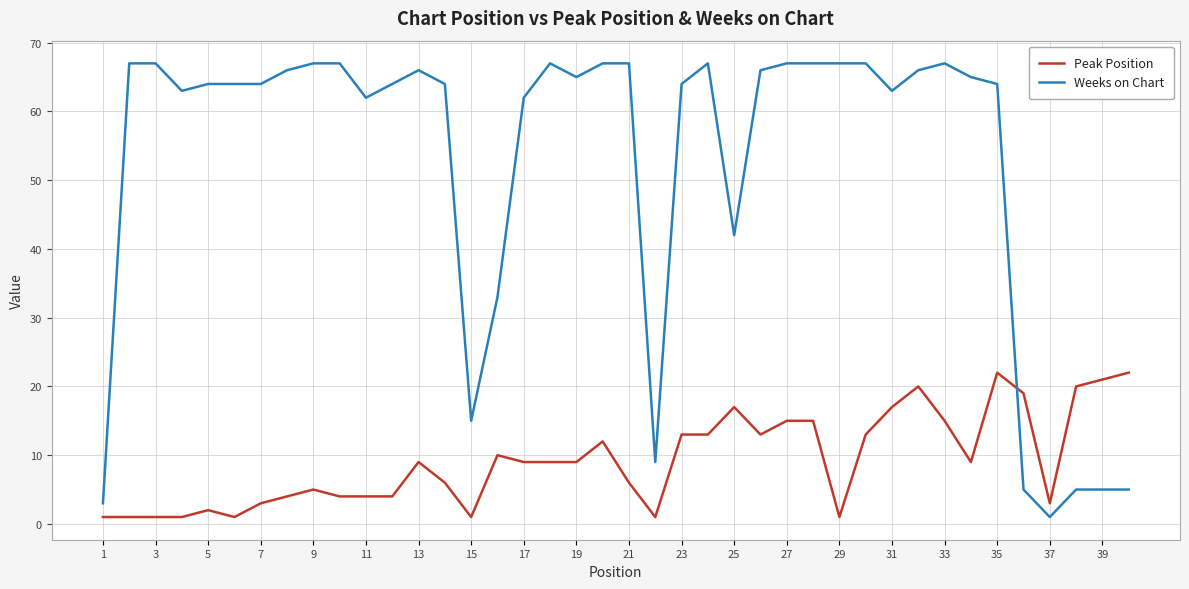

What is the smallest value displayed?

1